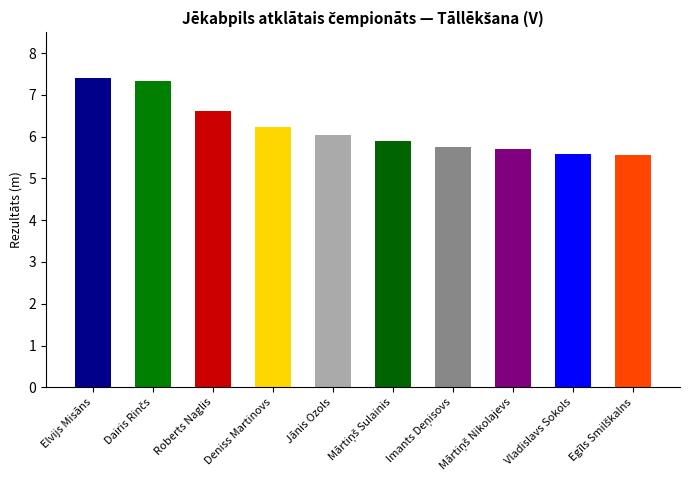

The value at Elvijs Misāns is 10.1. True or false?

False